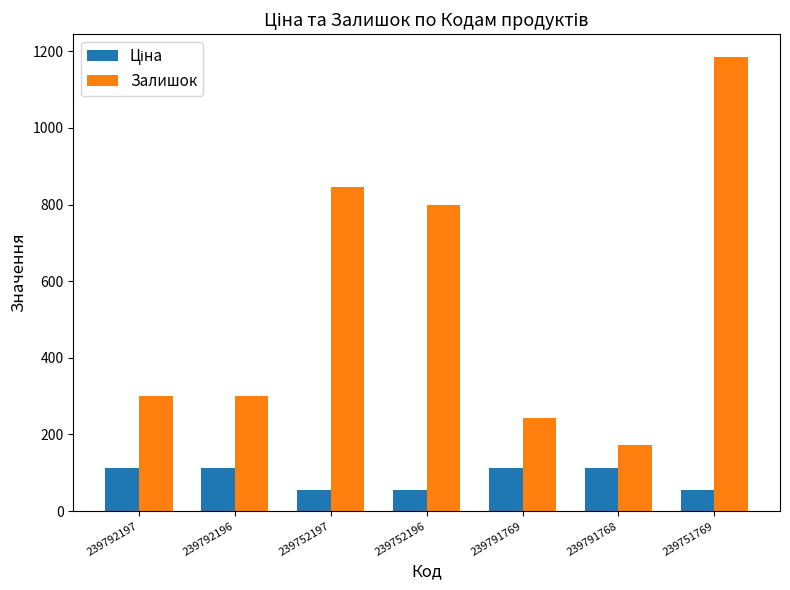

What is the difference between the Залишок values at 239791769 and 239752197?

601.0